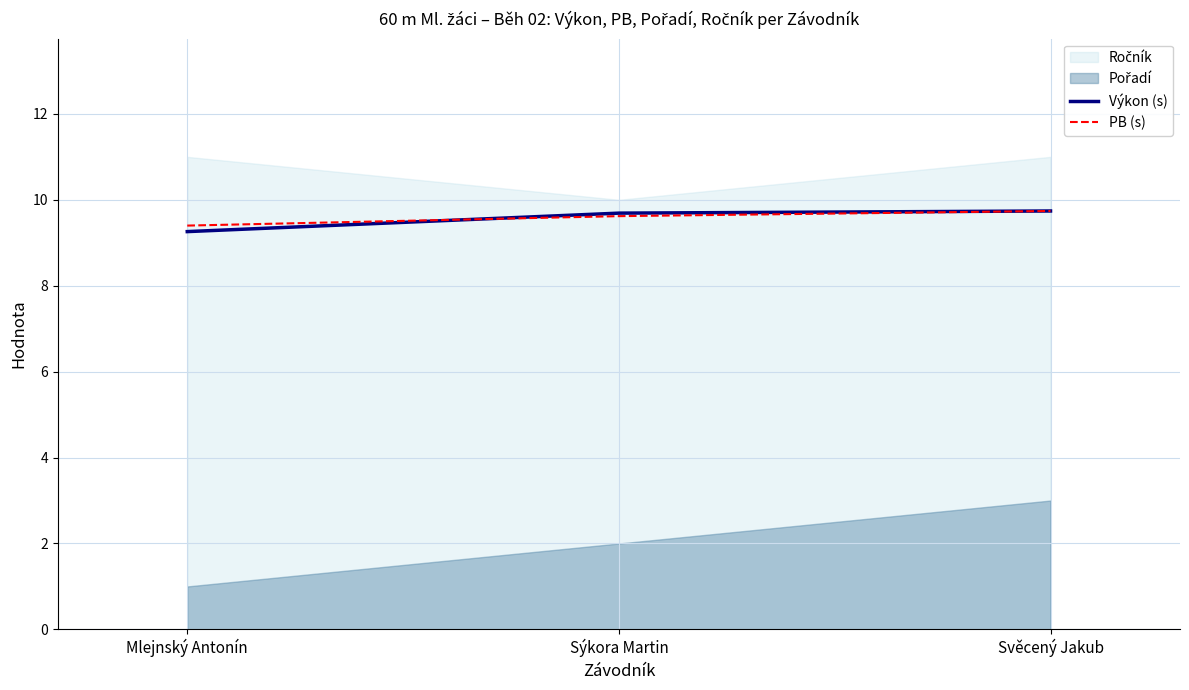

The Výkon (s) series shows 9.7 at Sýkora Martin. True or false?

True